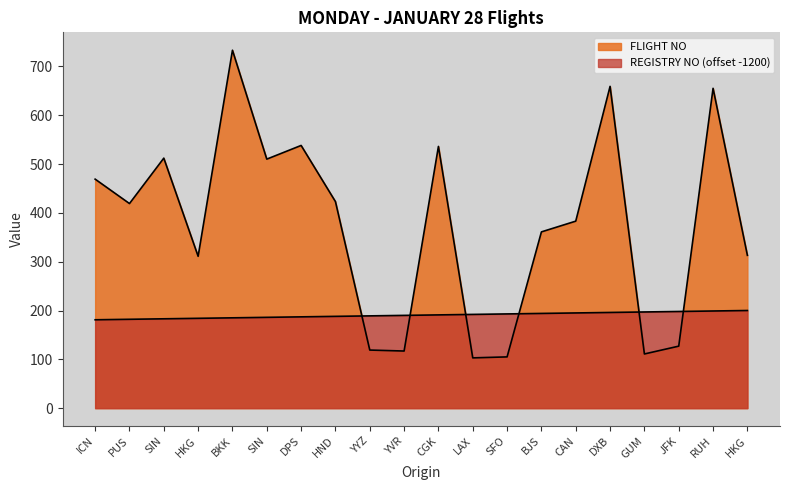

Rank the series by their average value, from lowest to highest.

REGISTRY NO, FLIGHT NO